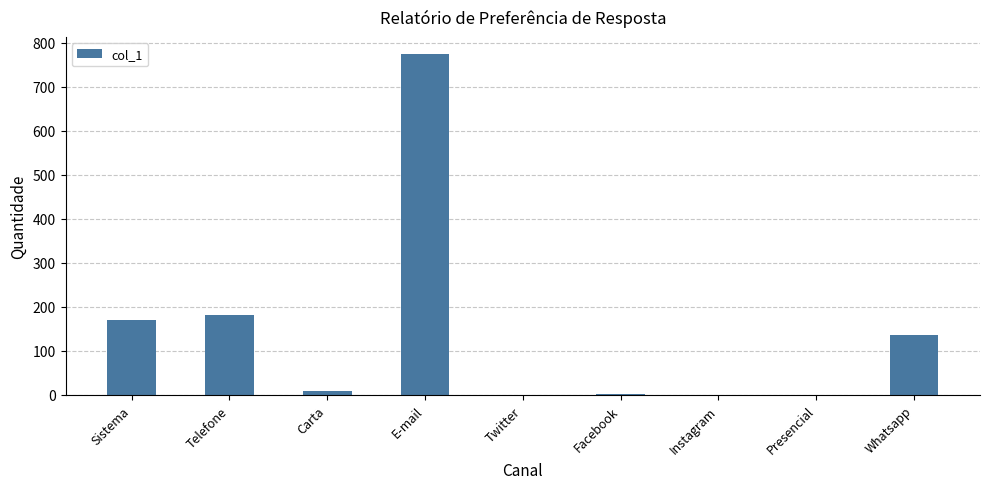

What is the sum of the values at Whatsapp and Twitter?

137